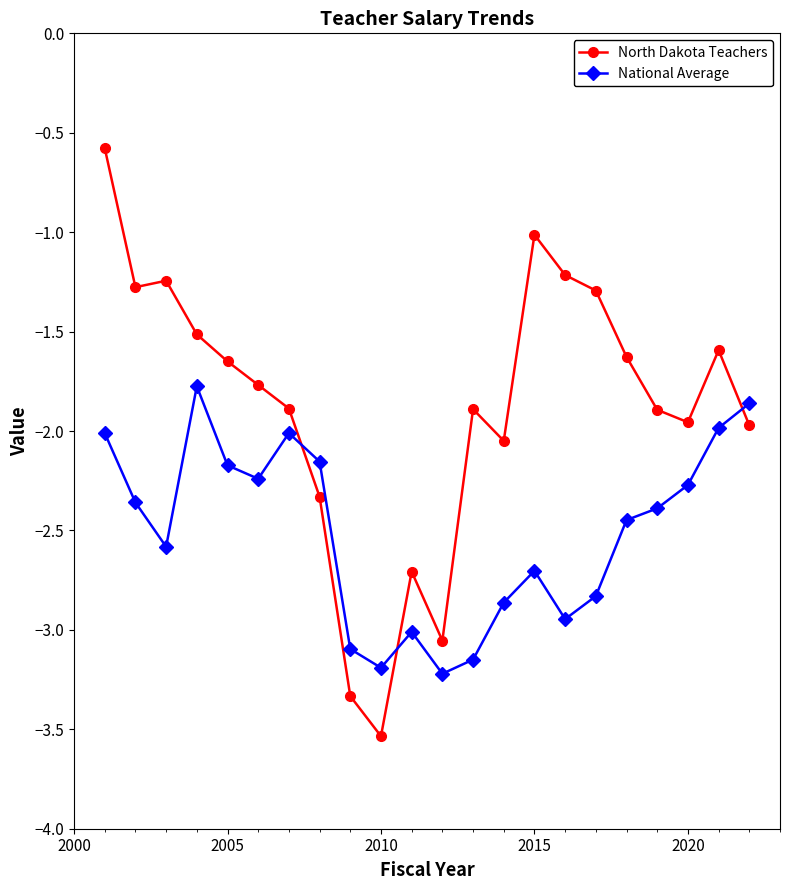

Which series has the largest total across all categories?

North Dakota Teachers